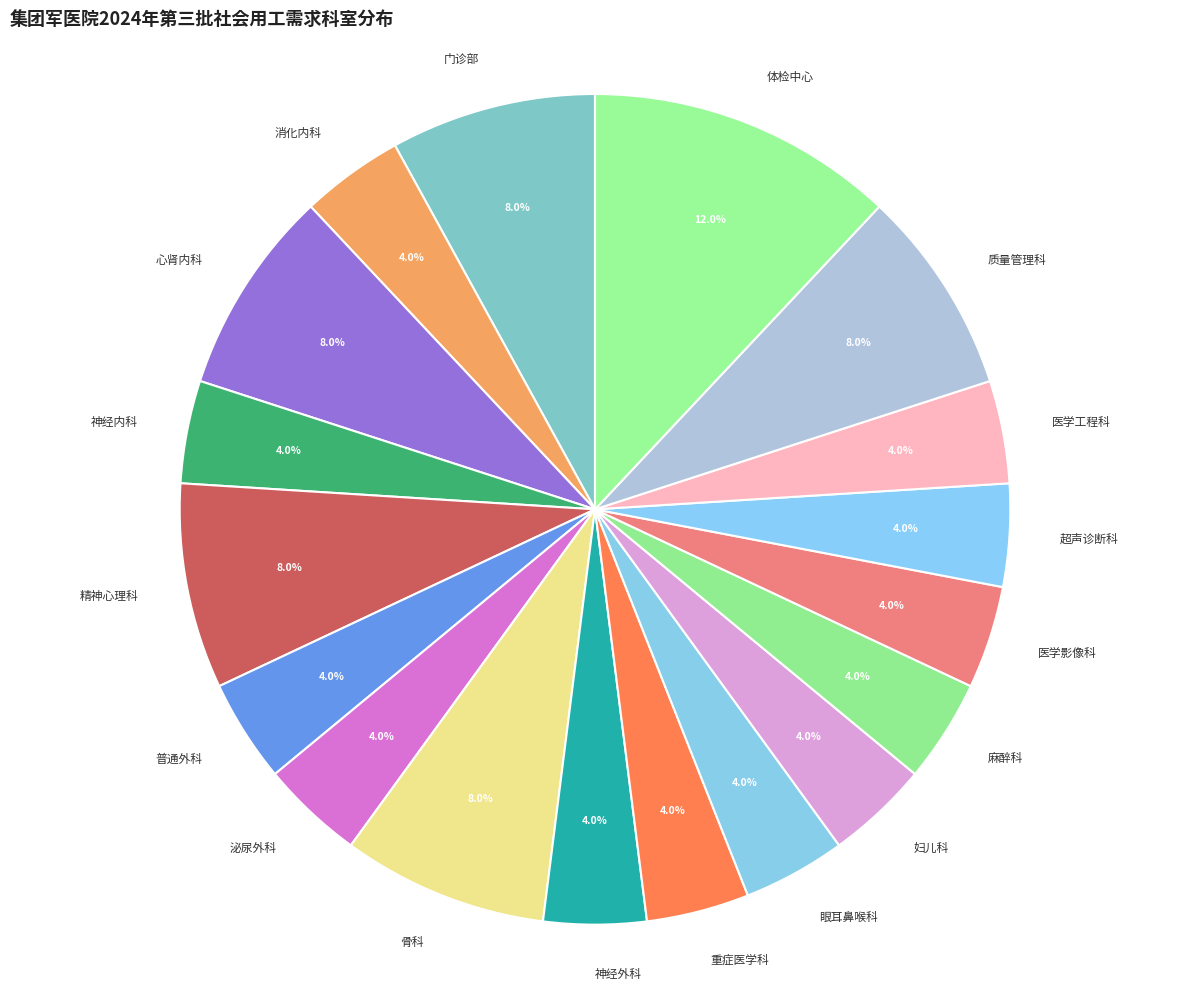

What percentage is the 消化内科 slice, to the nearest percent?

4%